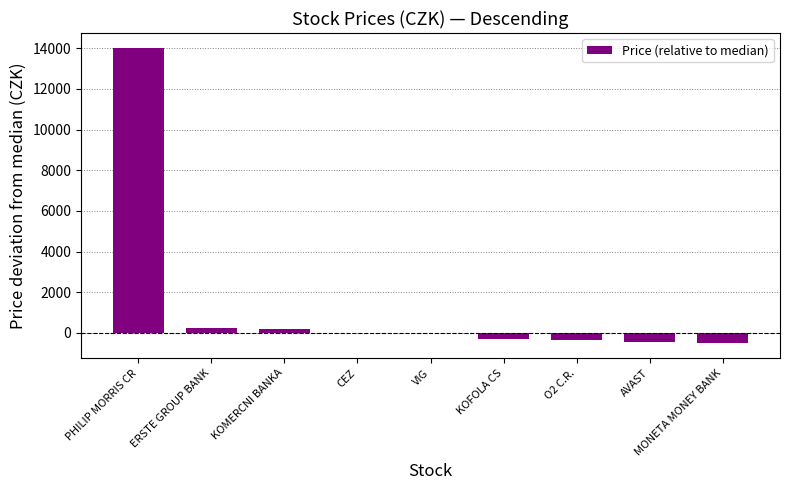

What is the greatest value displayed?

14025.0